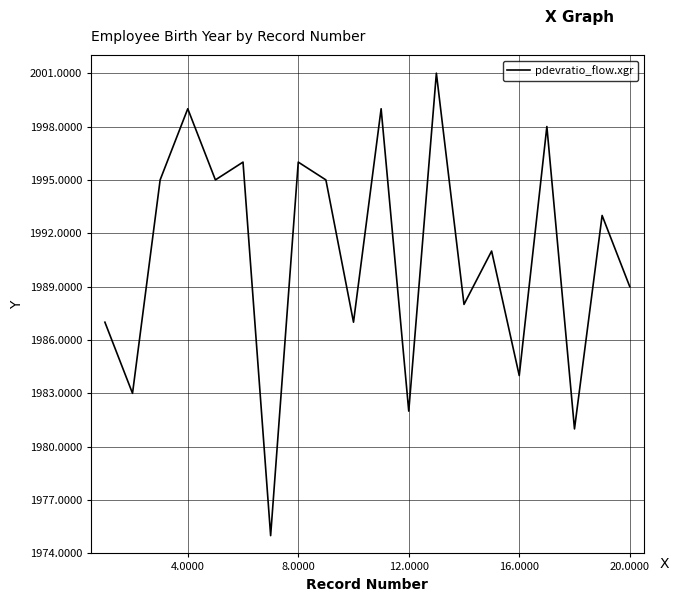

What is the smallest value displayed?

1975